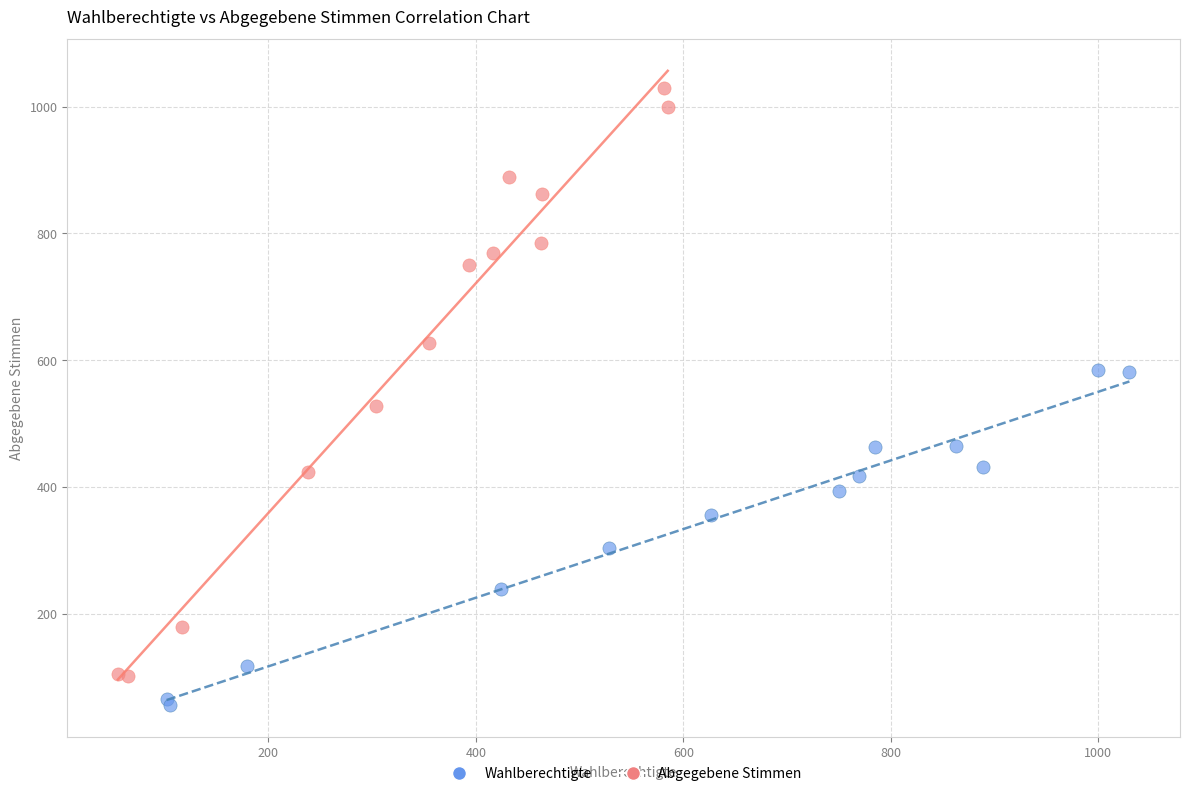

Which series reaches the maximum Y coordinate?

Abgegebene Stimmen